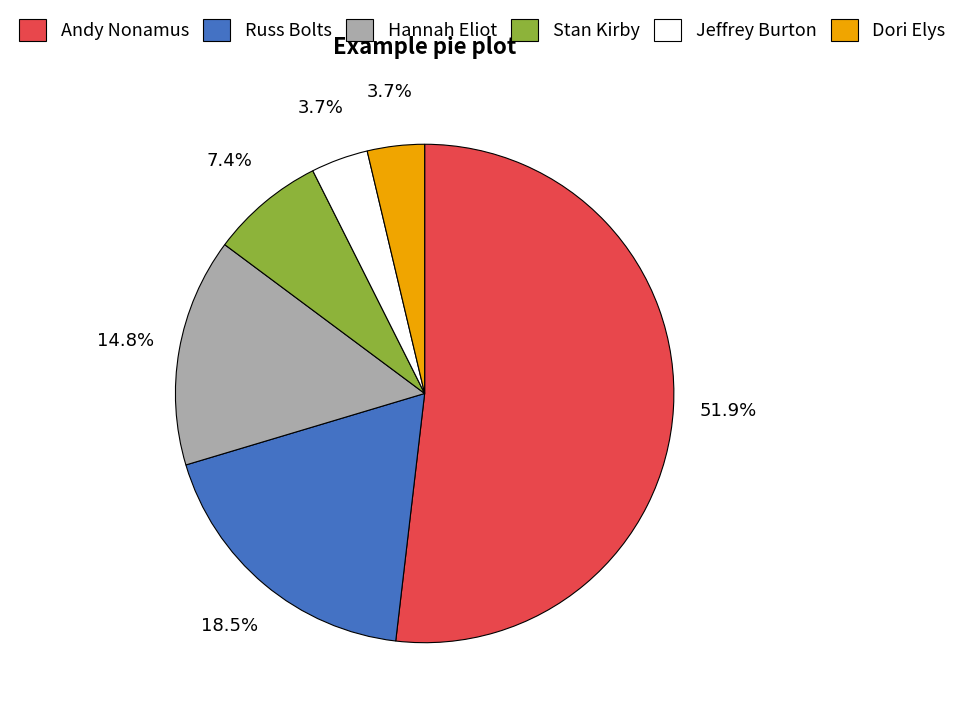

What percentage do Jeffrey Burton and Russ Bolts together represent?

22.2%